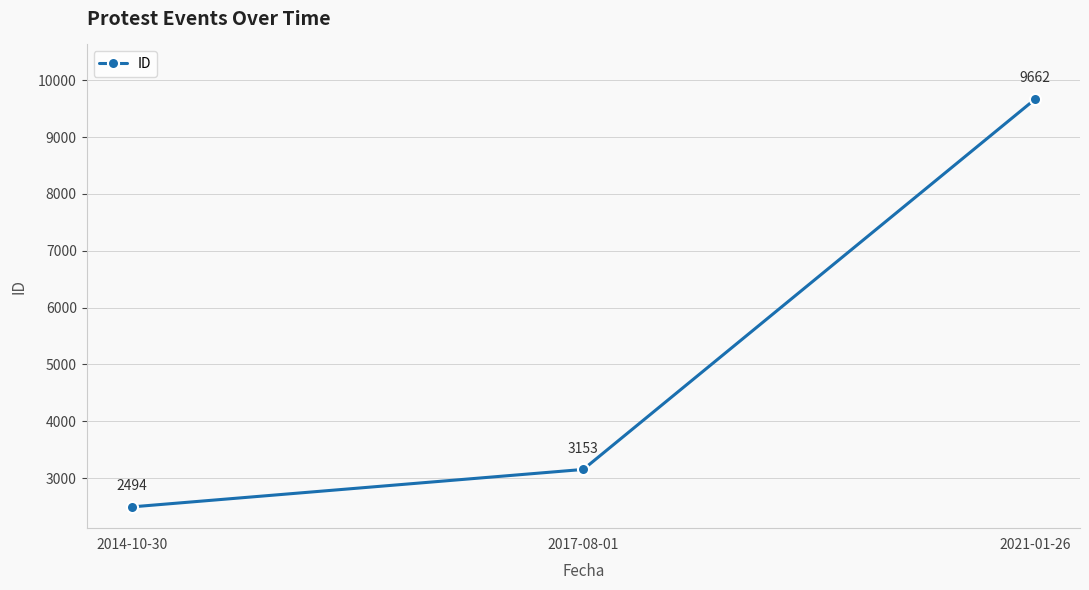

What is the value of the 3rd point from the left?

9662